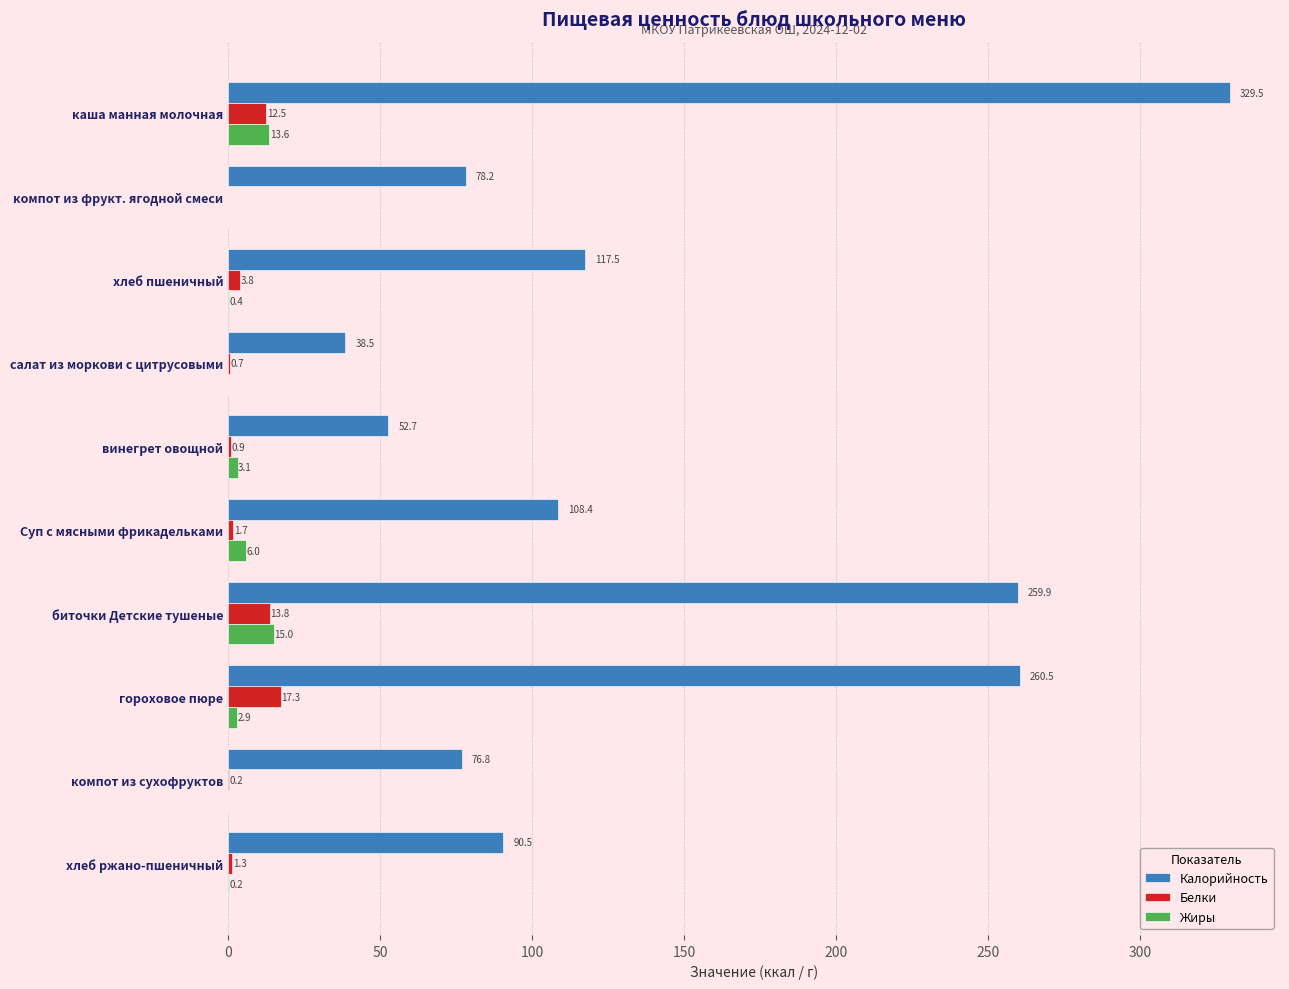

The Белки series shows 0.9 at винегрет овощной. True or false?

True